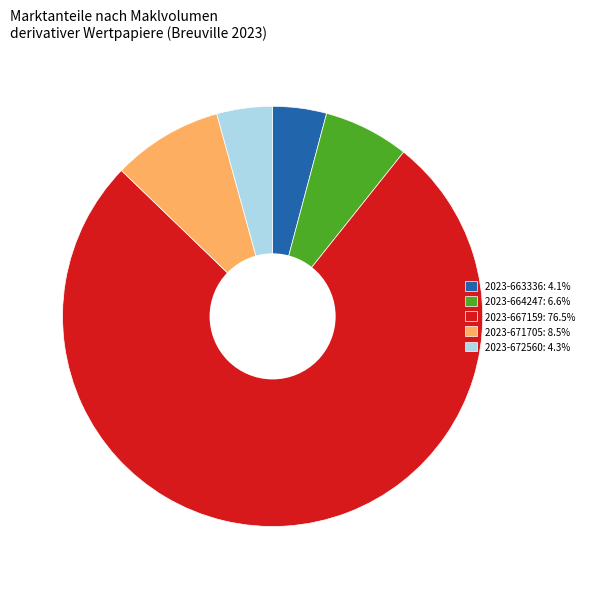

Do 2023-664247: 6.6% and 2023-663336: 4.1% together represent more than half of the pie?

No